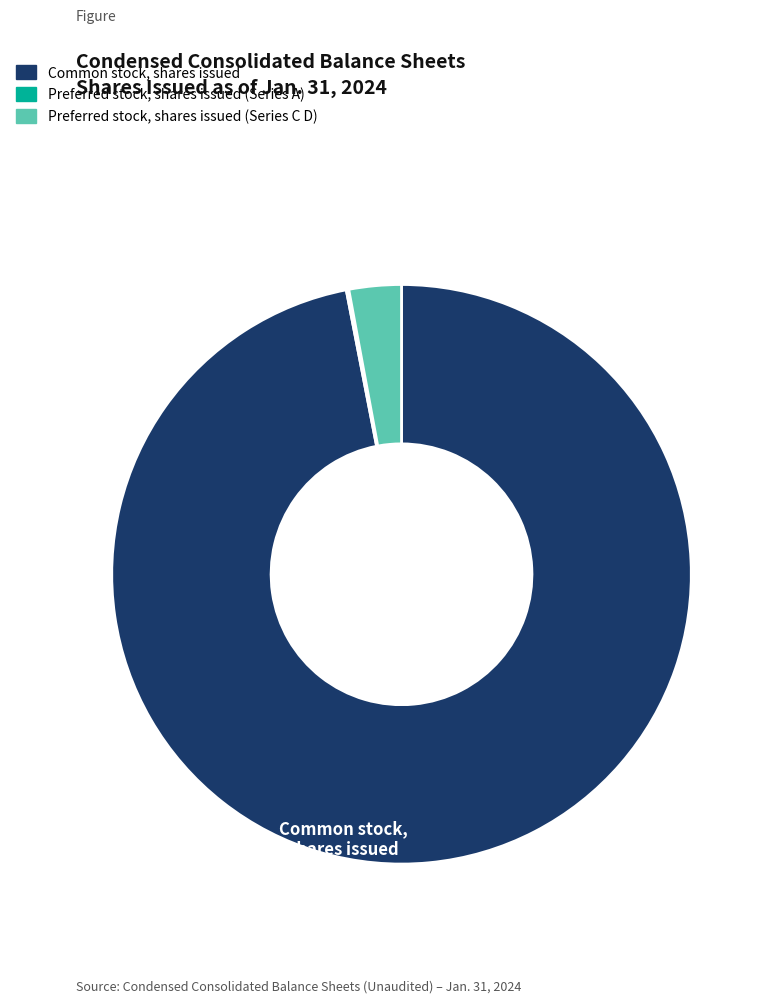

Is there any slice that represents more than half of the pie?

Yes